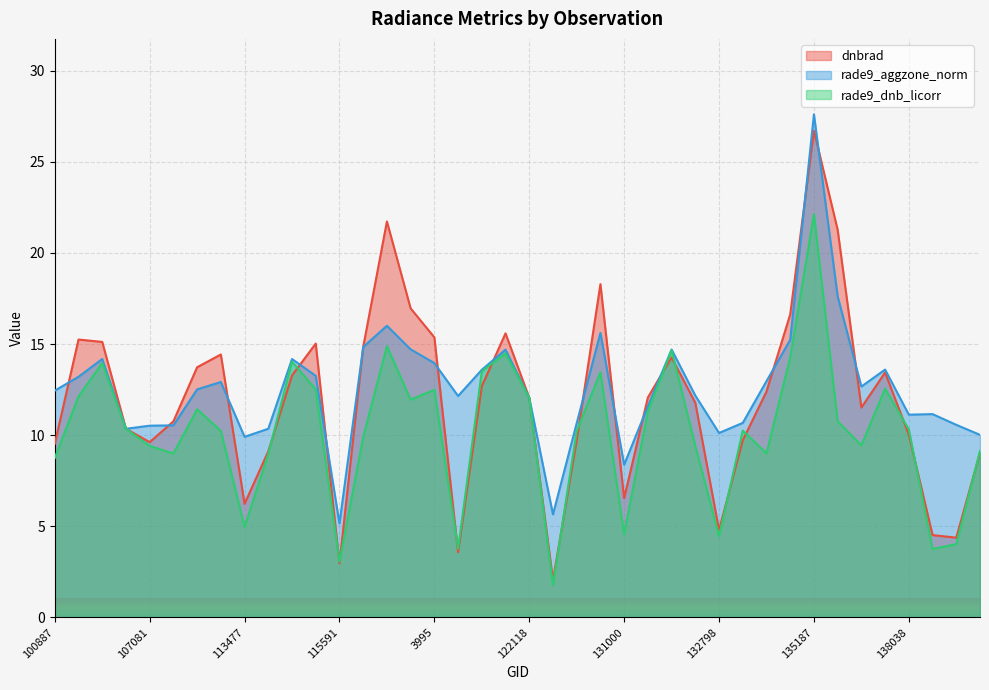

What is the label of the 17th point from the left?

3995